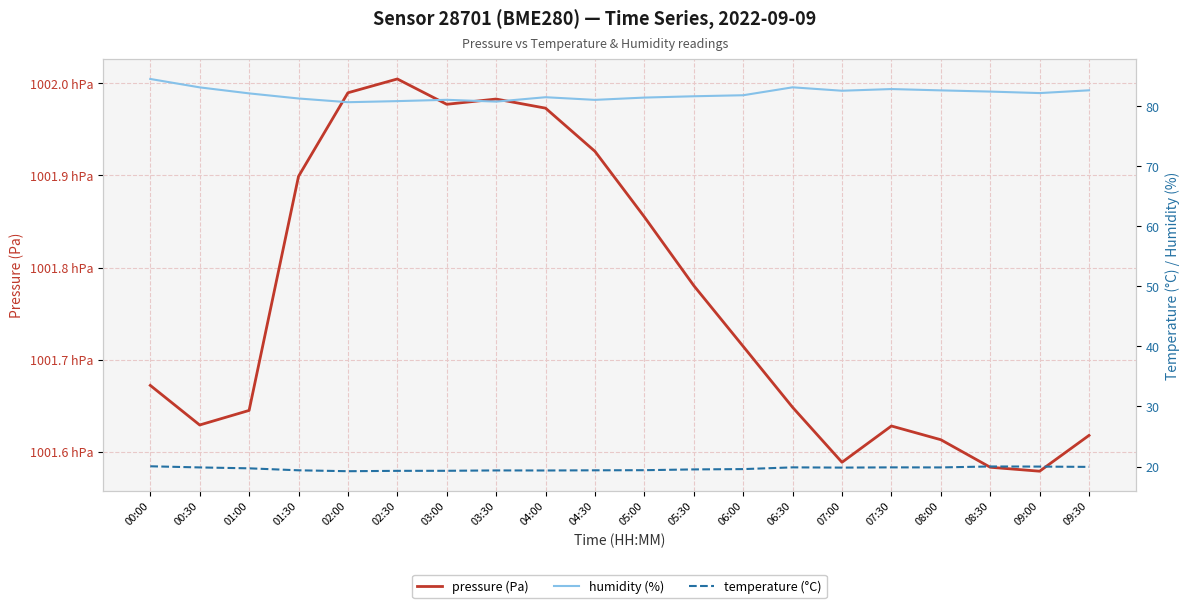

Between 06:30 and 08:00, which is larger?

06:30